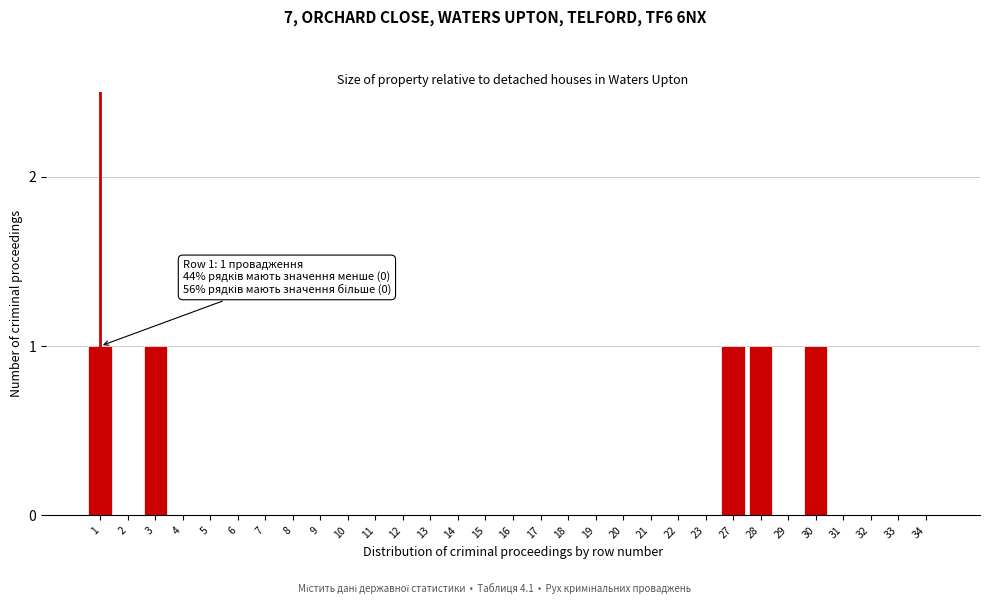

The chart shows a value of 0 at 16. True or false?

True